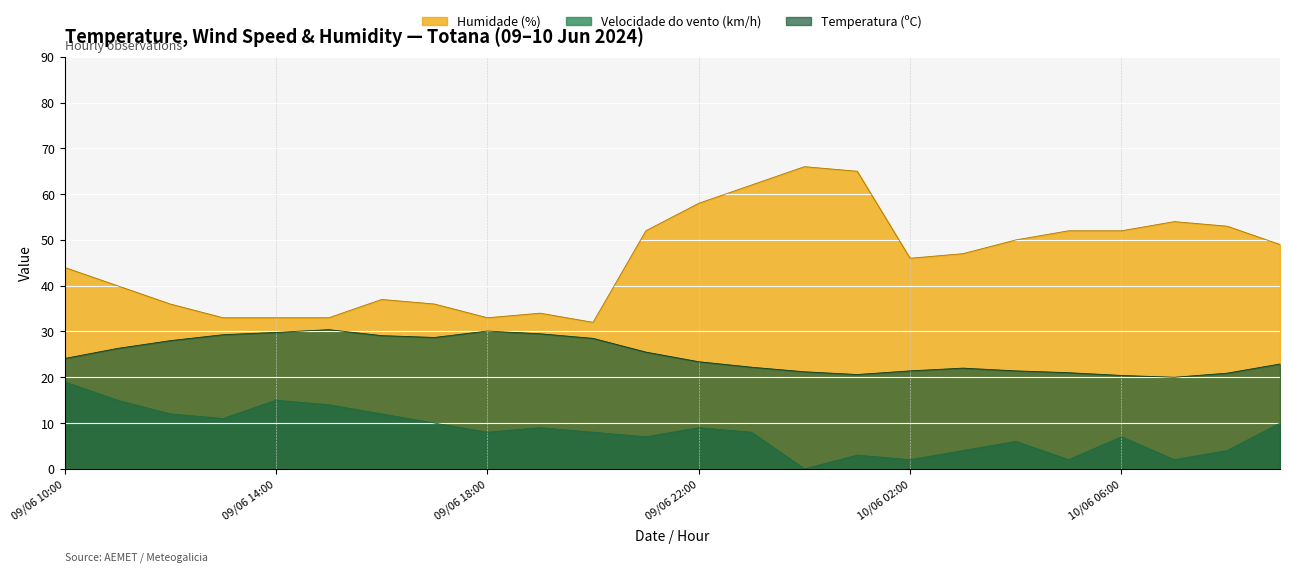

The Temperatura (ºC) series shows 20.4 at 10/06 06:00. True or false?

True